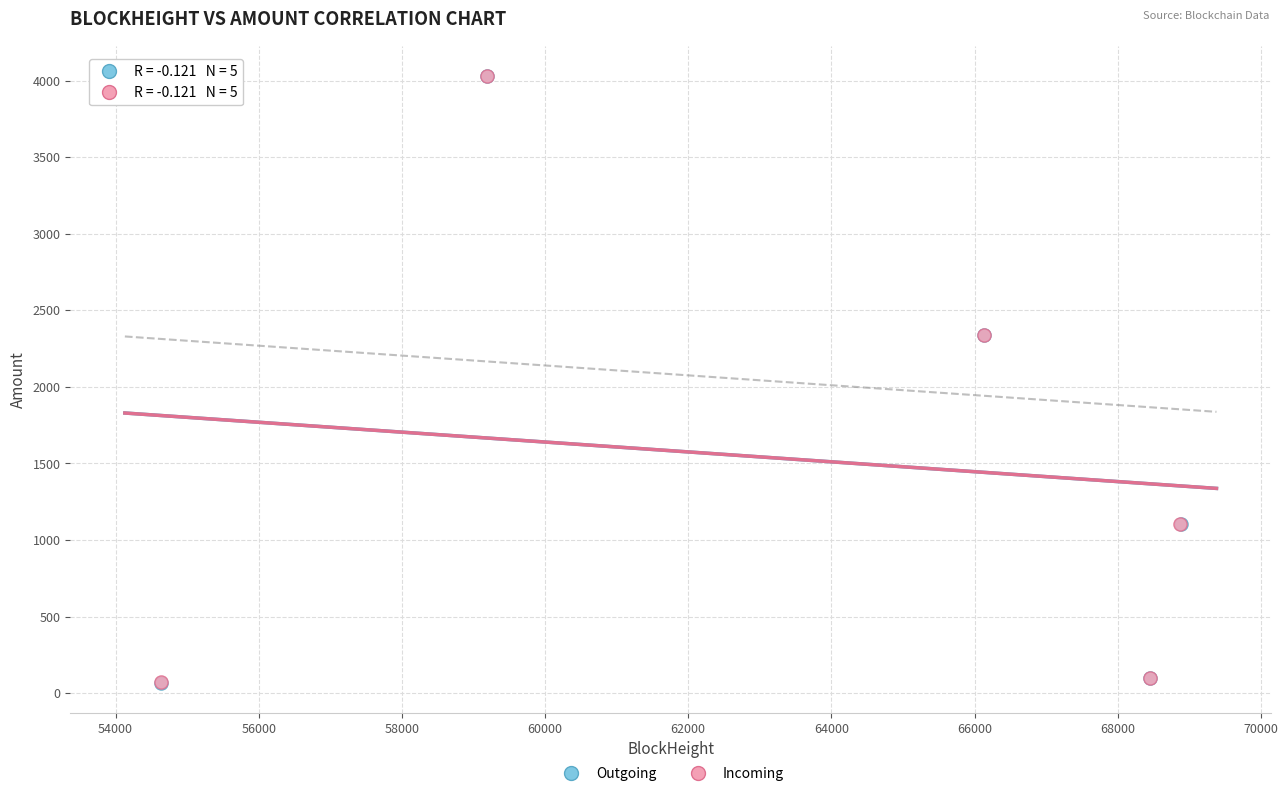

What are all the series names shown in the legend?

Outgoing, Incoming